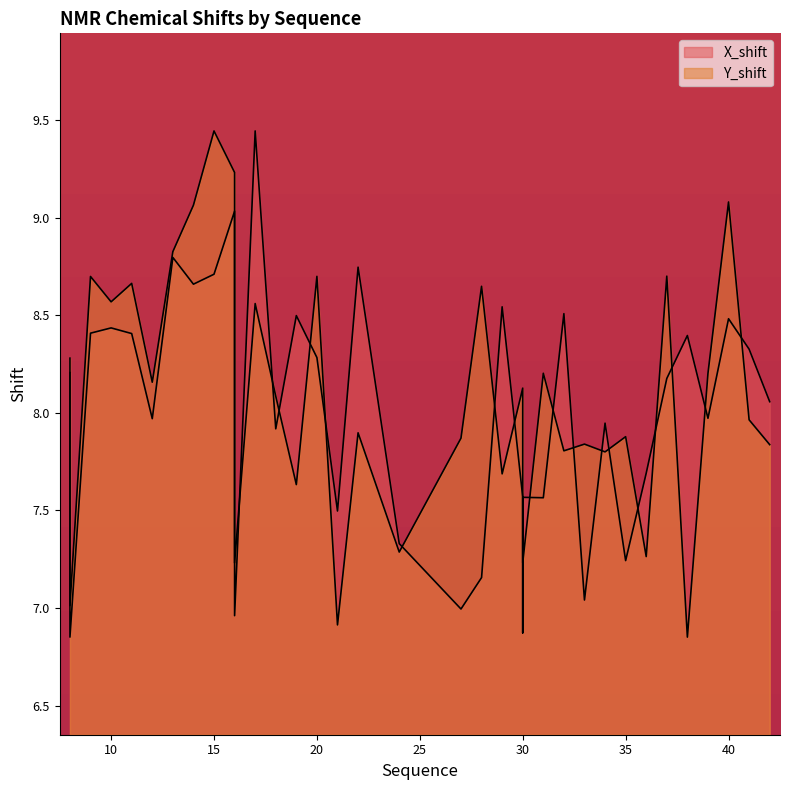

What value does the X_shift series have at 15?

8.7